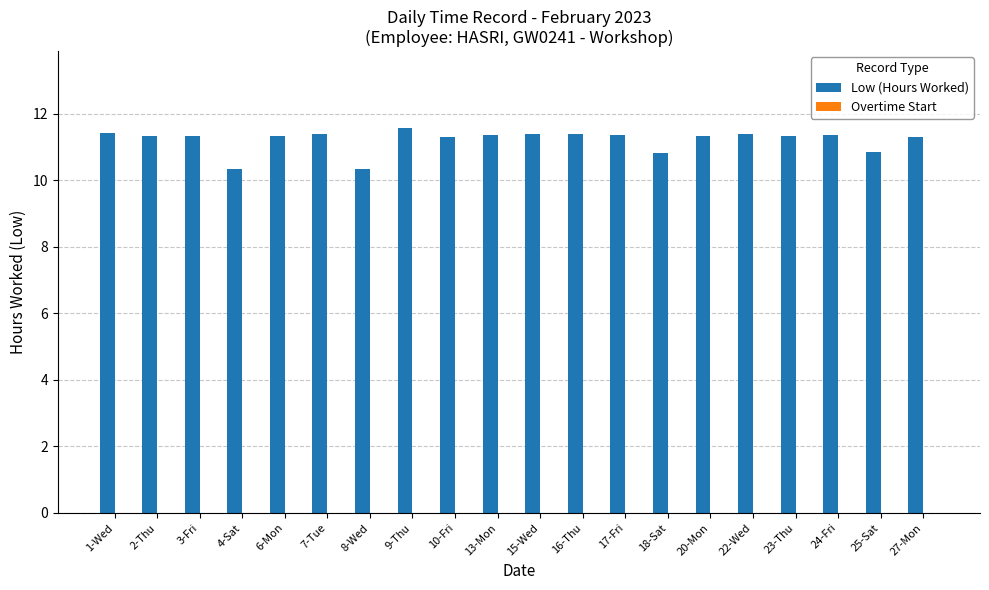

What position from the left is 15-Wed?

11